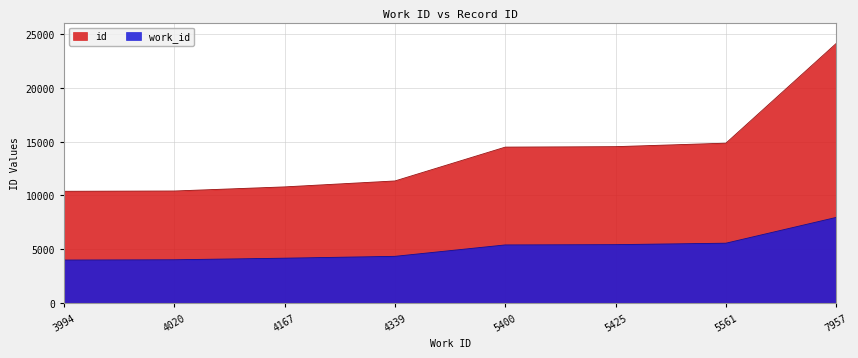

At which label is id closest to 17257?

5561